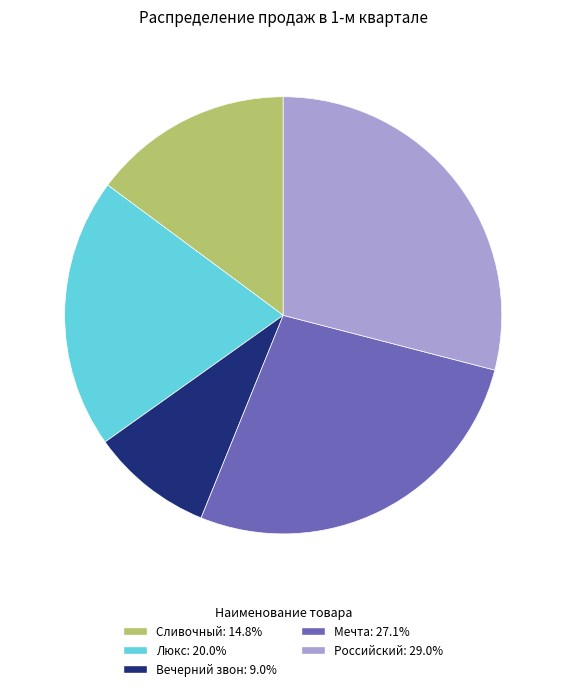

Which category has the biggest portion of the pie?

Российский